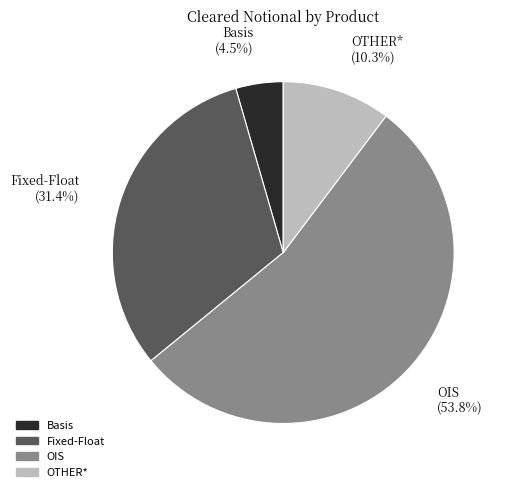

Which category has the smallest portion of the pie?

Basis